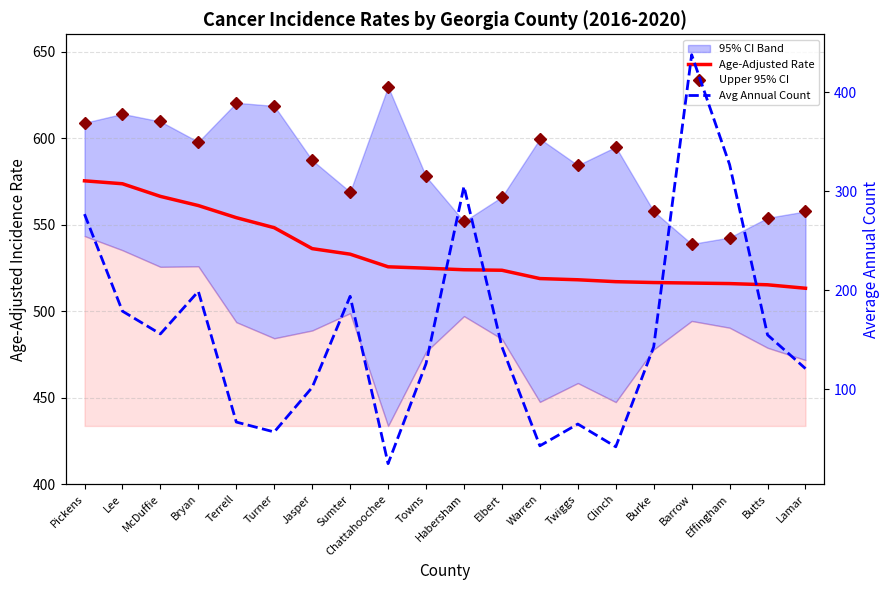

What is the difference between the Age-Adjusted Rate values at McDuffie and Clinch?

49.3